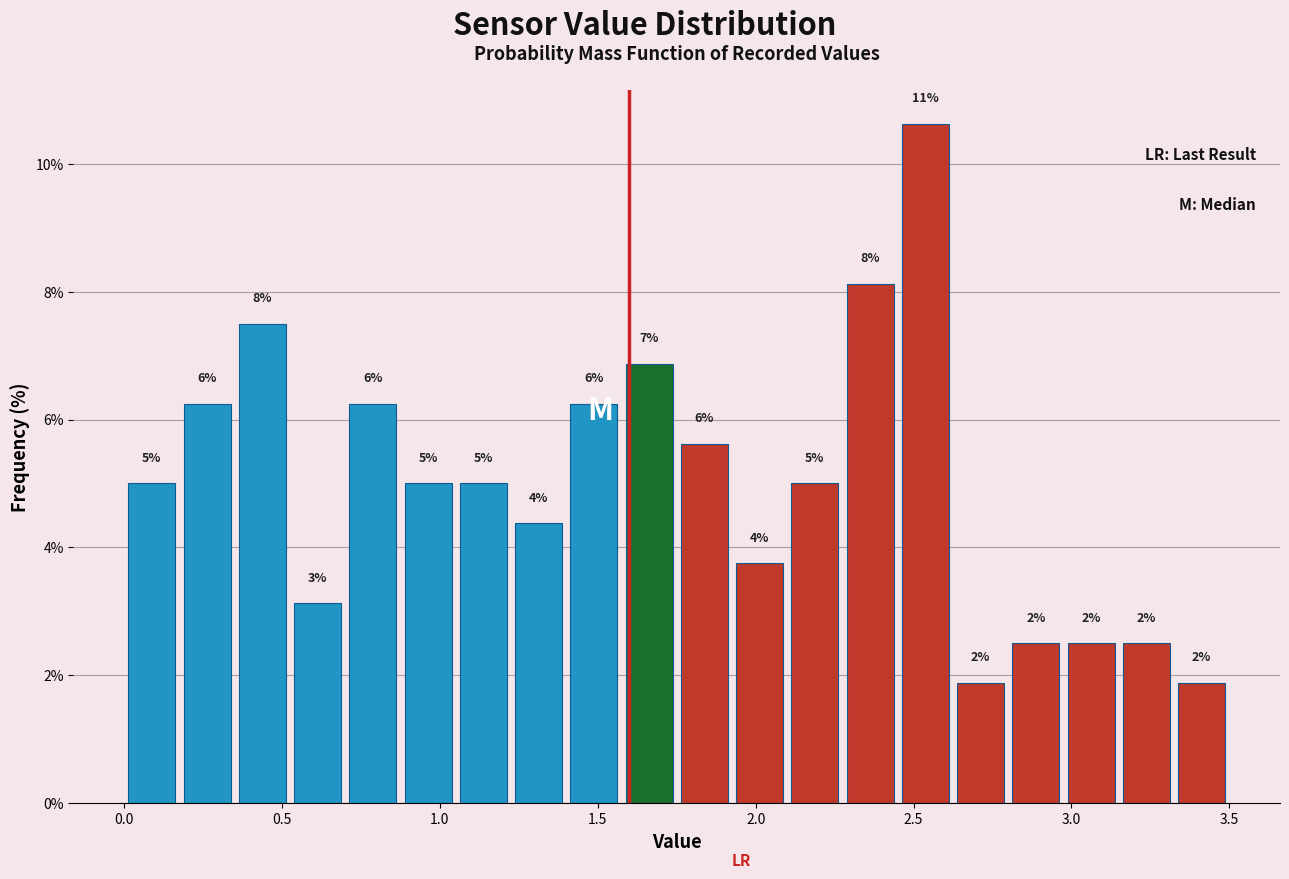

Around what value on the x-axis is the tallest bar? Give the approximate position of its centre, as read against the axis.

2.55